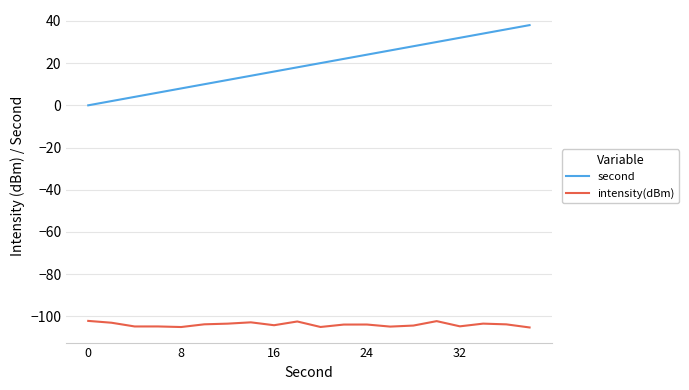

What is the difference between the maximum and minimum values in the second series?

38.0